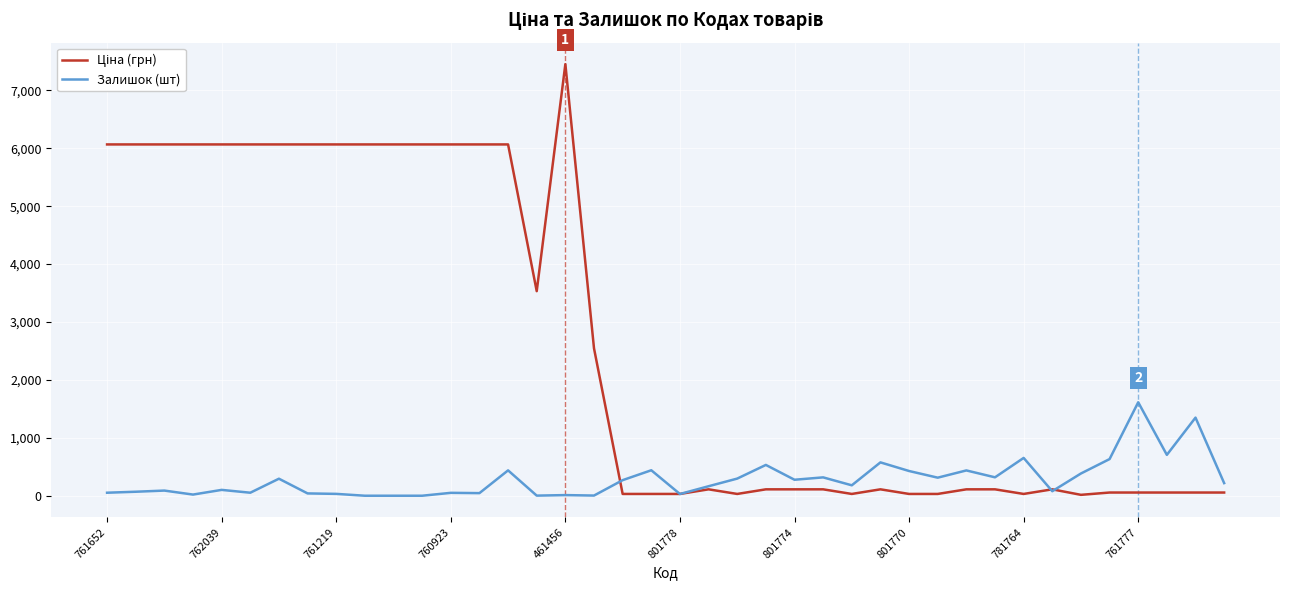

What is the greatest value displayed?

7453.8